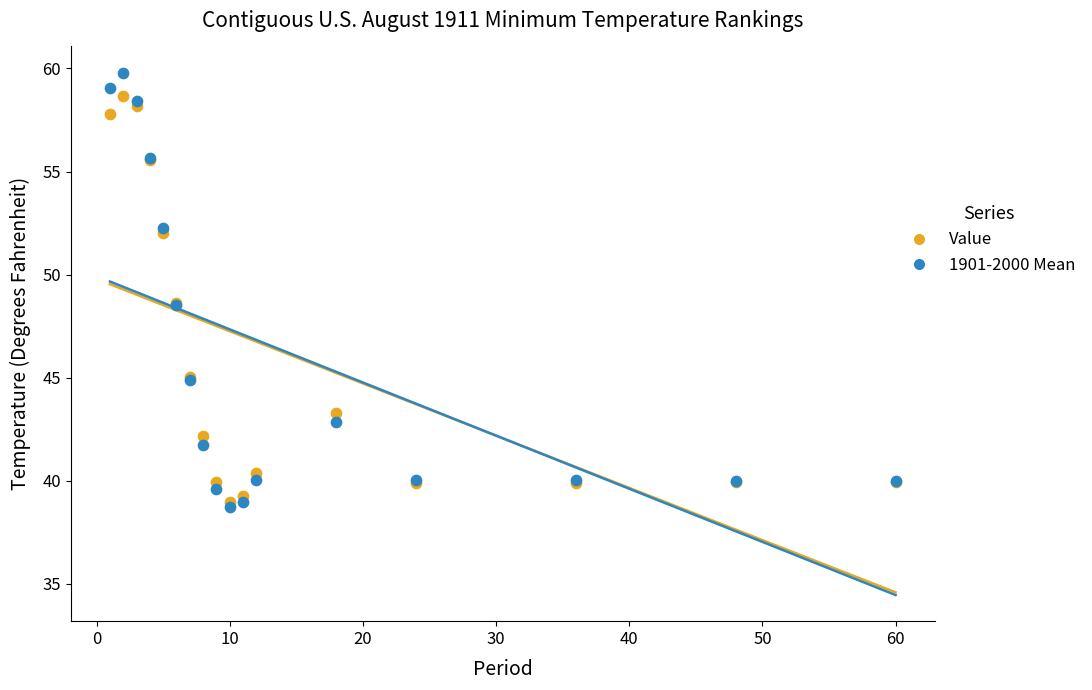

What are all the series names shown in the legend?

Value, 1901-2000 Mean